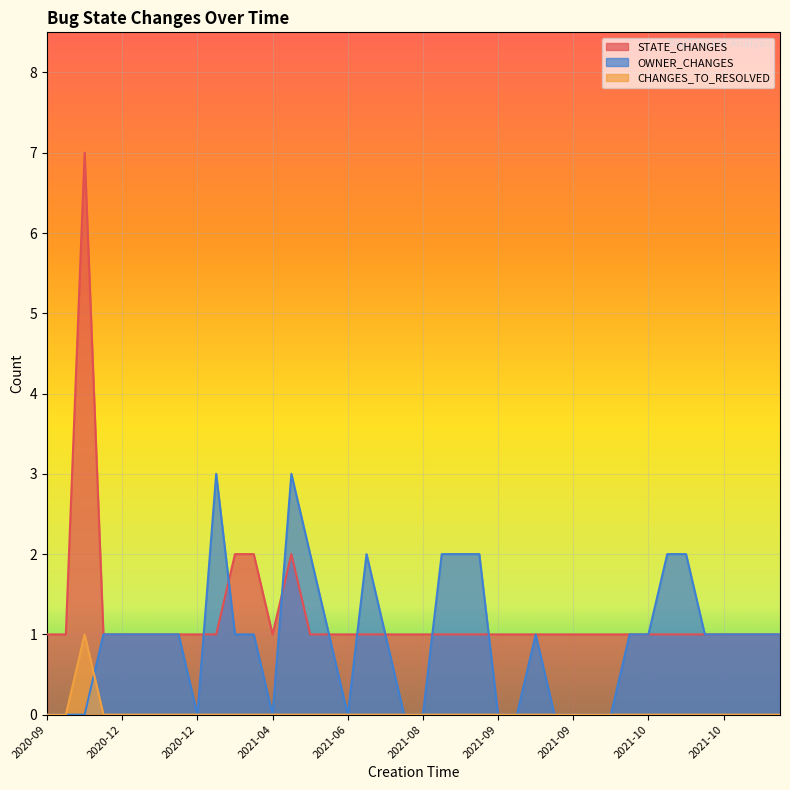

Reading left to right, list all the values displayed in this chart.

STATE_CHANGES: 1	1	7	1	1	1	1	1	1	1	2	2	1	2	1	1	1	1	1	1	1	1	1	1	1	1	1	1	1	1	1	1	1	1	1	1	1	1	1	1
CHANGES_TO_RESOLVED: 0	0	1	0	0	0	0	0	0	0	0	0	0	0	0	0	0	0	0	0	0	0	0	0	0	0	0	0	0	0	0	0	0	0	0	0	0	0	0	0
OWNER_CHANGES: 0	0	0	1	1	1	1	1	0	3	1	1	0	3	2	1	0	2	1	0	0	2	2	2	0	0	1	0	0	0	0	1	1	2	2	1	1	1	1	1